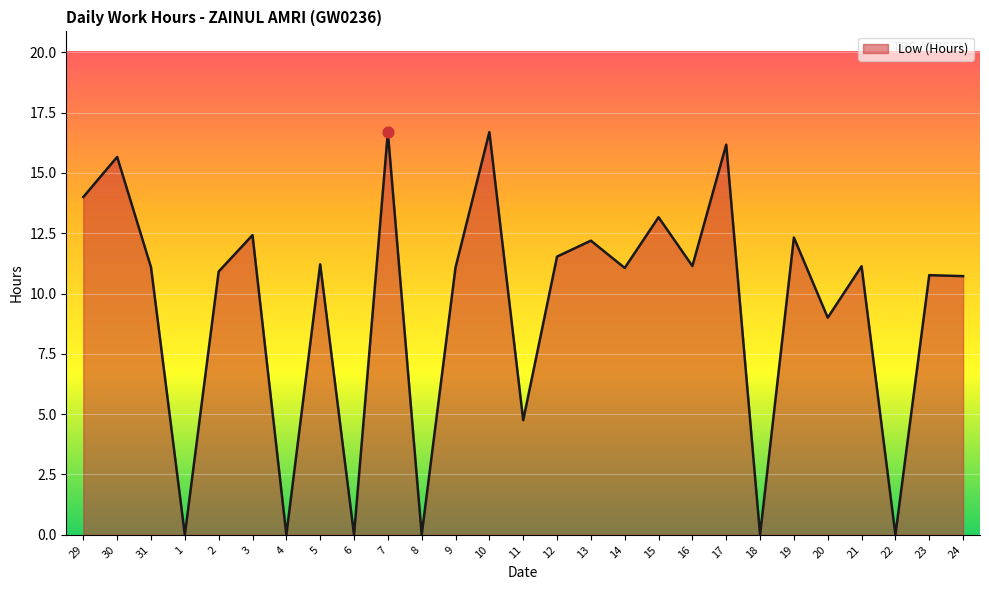

What is the change in value from 30 to 19?

-3.3